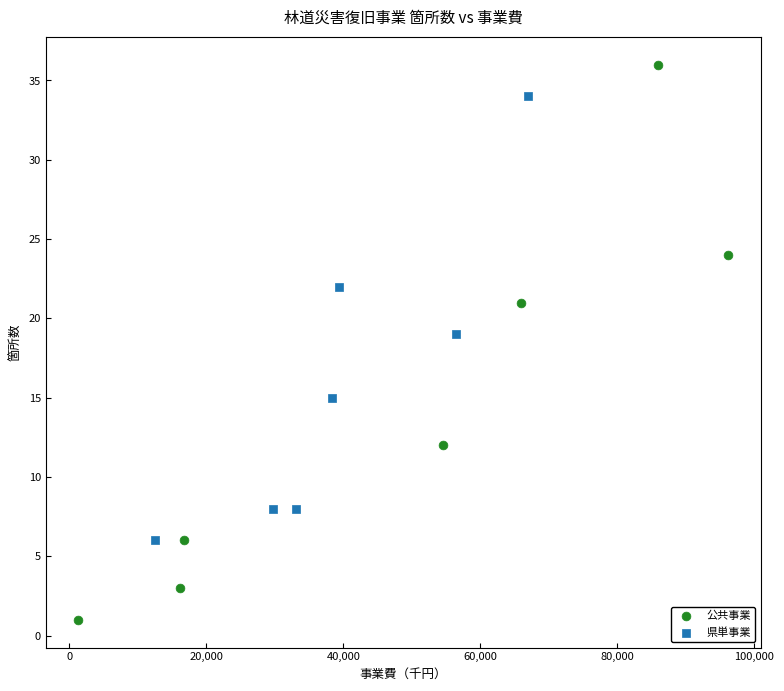

Which series has the largest Y range (max minus min)?

公共事業